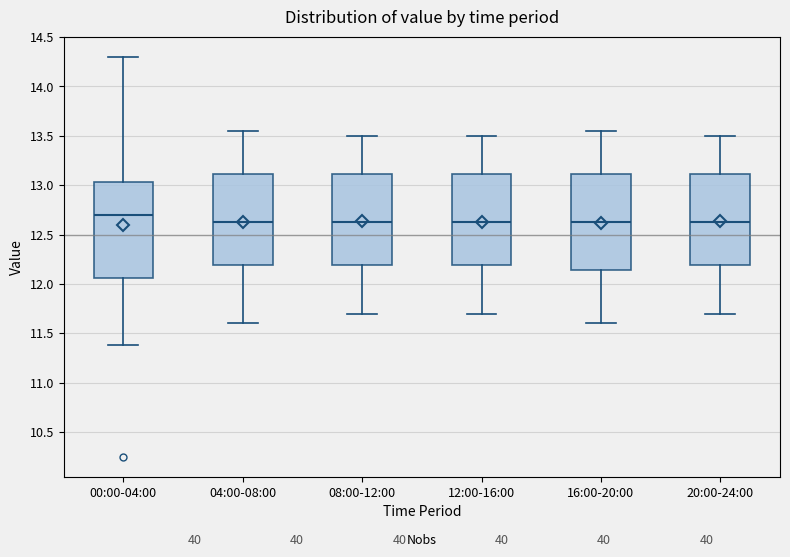

Where does the upper whisker of the box for 12:00-16:00 end on the y-axis? The values are not printed on the chart, so give them approximately, as read against the axis.

13.50